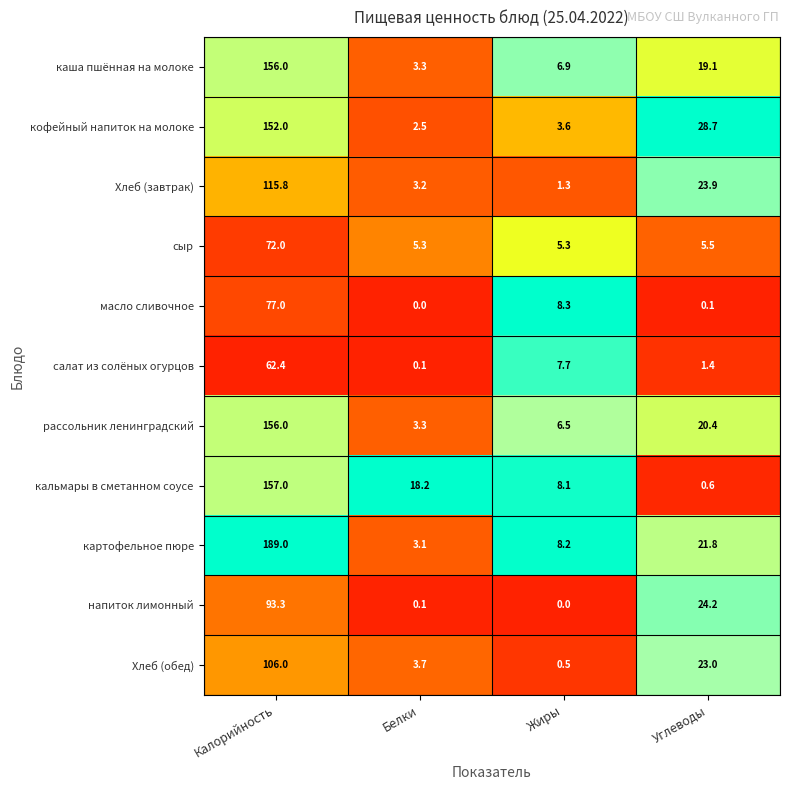

What is the sum of the Хлеб (завтрак) values at Белки and Углеводы?

27.1